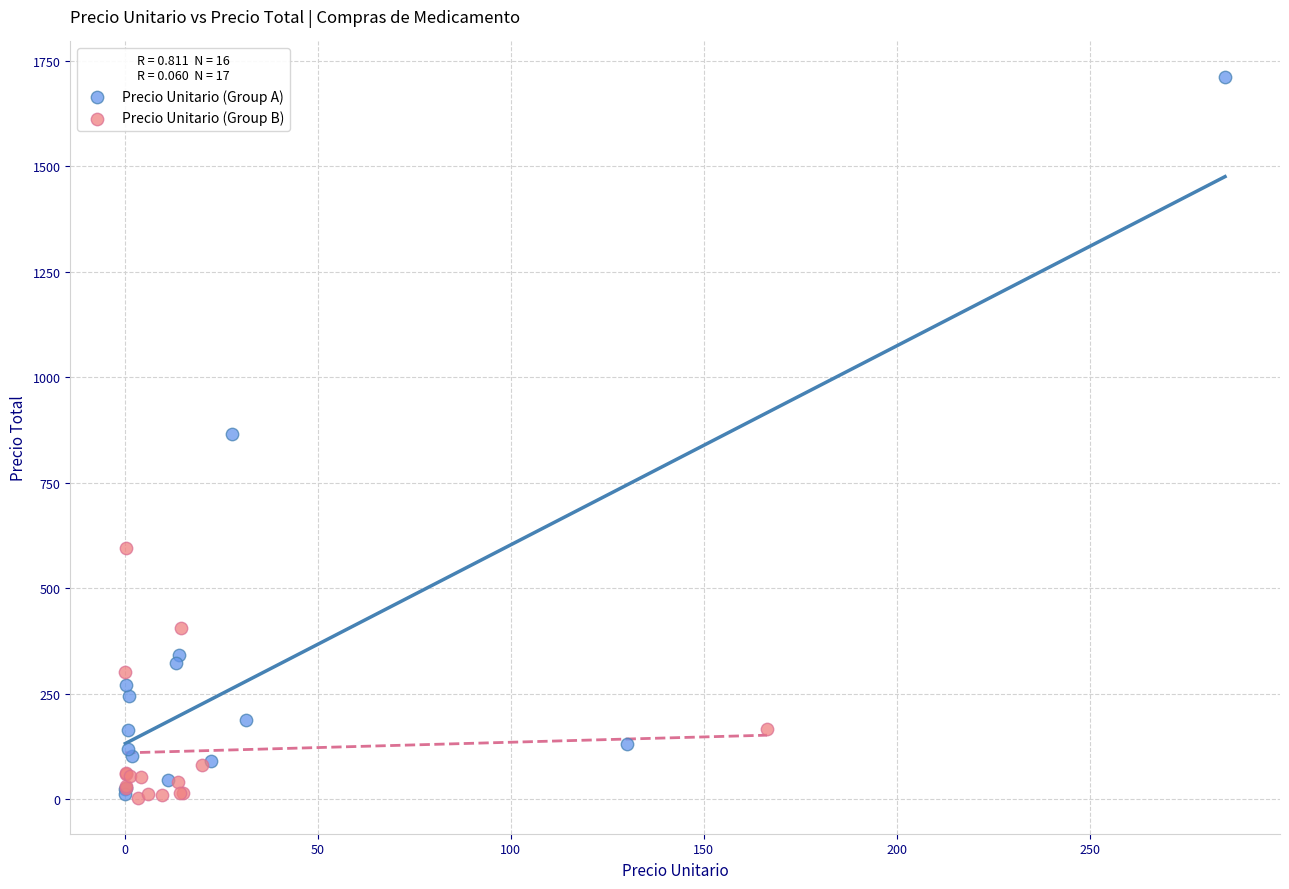

What are all the series names shown in the legend?

Precio Unitario (Group A), Precio Unitario (Group B)